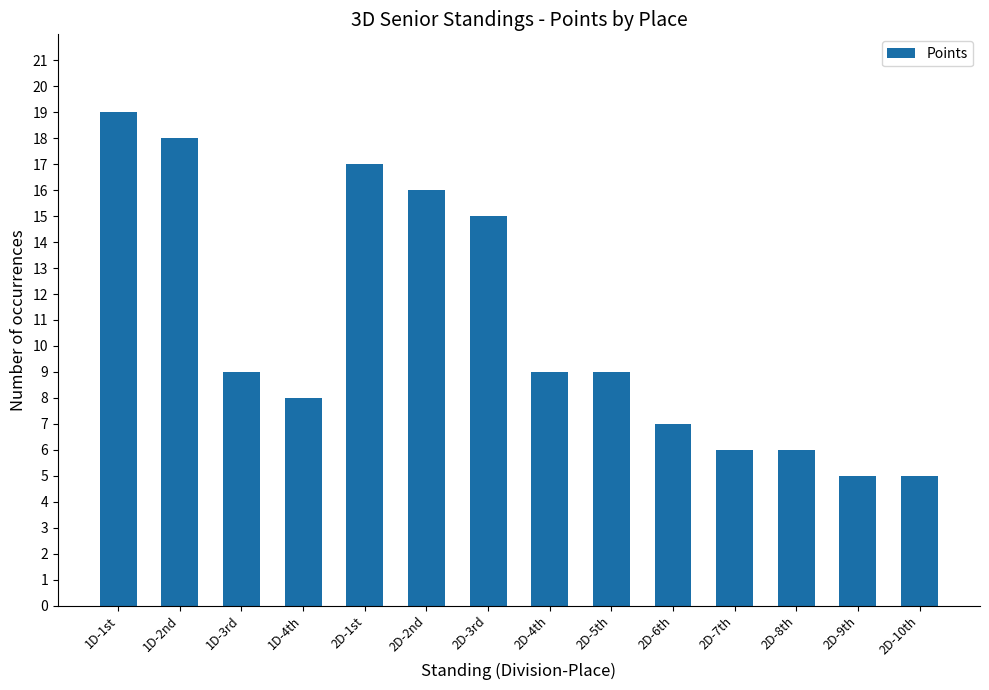

At which category does the chart reach its peak across all series?

1D-1st